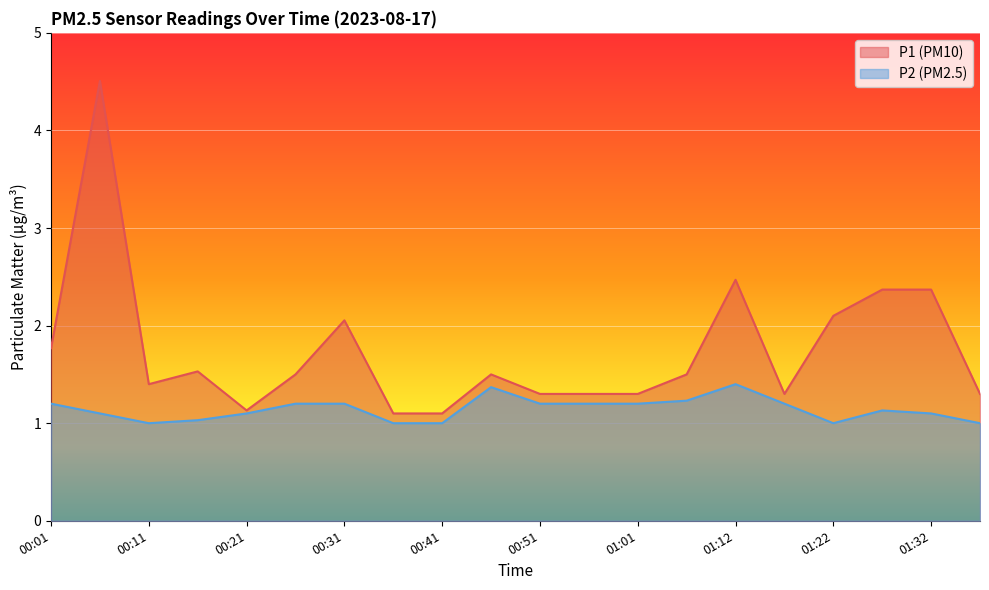

Rank the series by their average value, from lowest to highest.

P2, P1